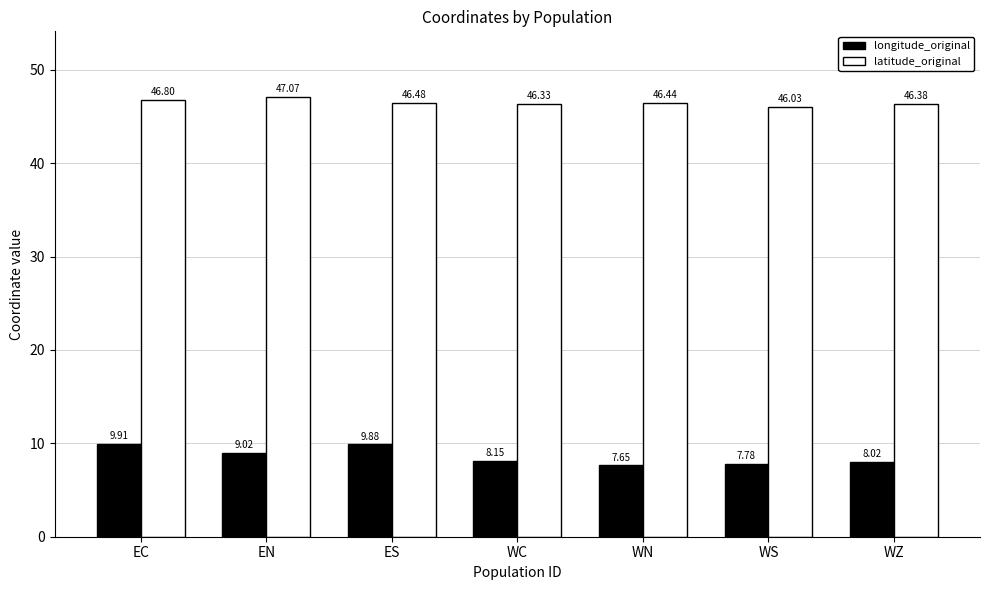

Which series has the widest spread of values?

longitude_original